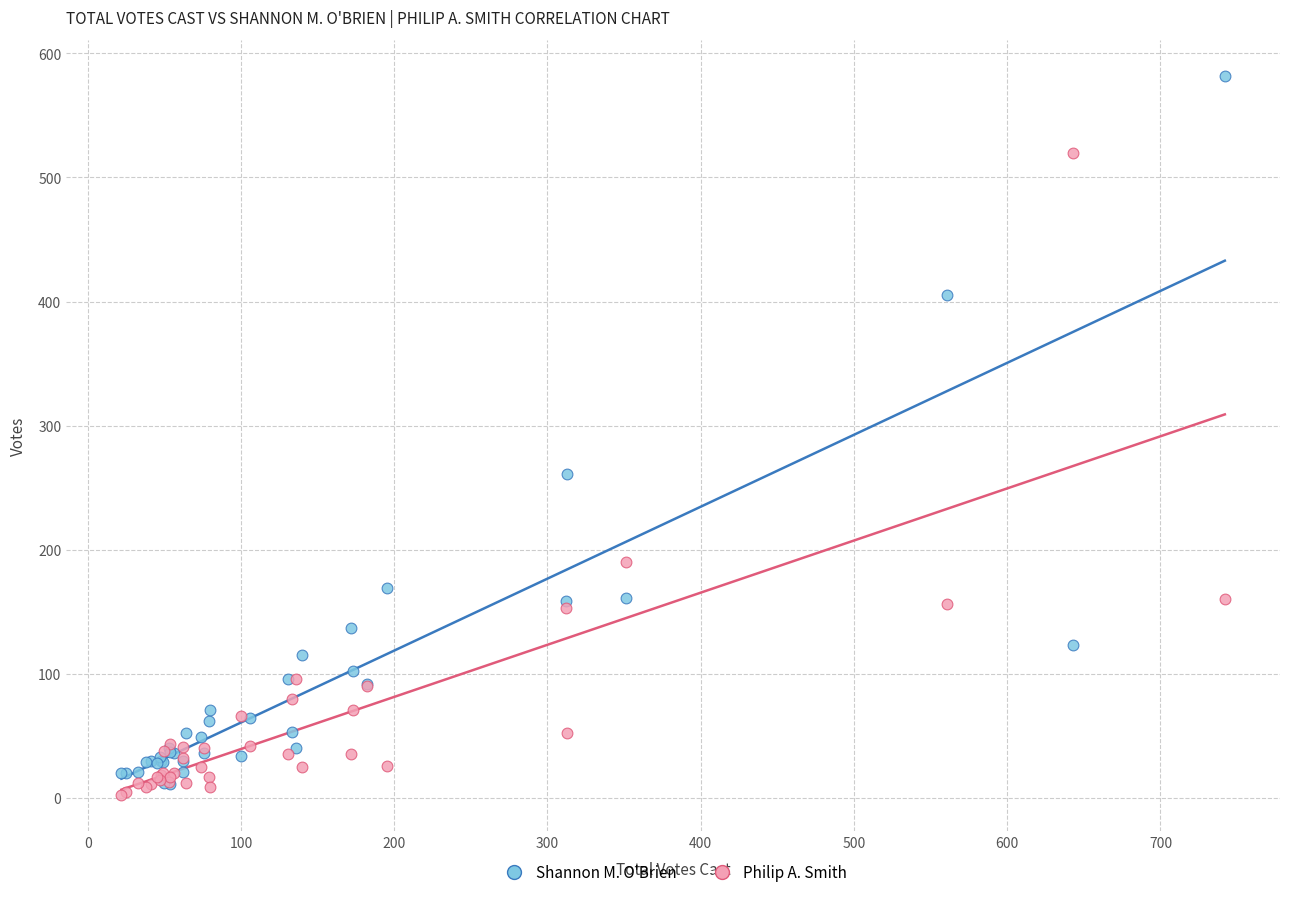

In the Shannon M. O'Brien series, what Y value is closest to 296?

261